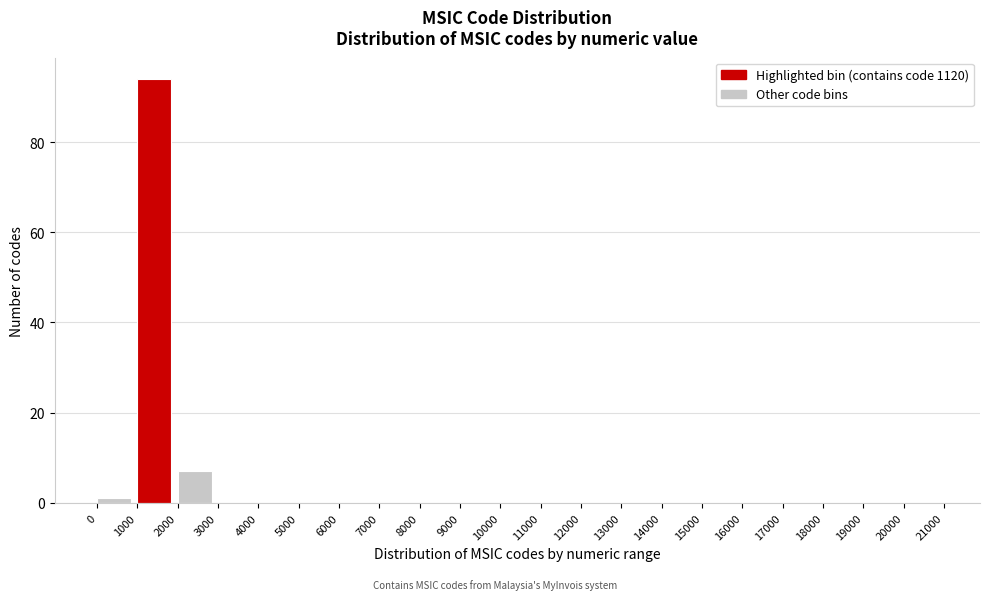

Reading left to right, transcribe this chart: for each bar, give the range it covers on the x-axis and its height. The values are not printed on the chart, so give them approximately, as read against the axis.

0 to 1000: under 2
1000 to 2000: 94
2000 to 3000: 8
3000 to 4000: 0
4000 to 5000: 0
5000 to 6000: 0
6000 to 7000: 0
7000 to 8000: 0
8000 to 9000: 0
9000 to 10000: 0
10000 to 11000: 0
11000 to 12000: 0
12000 to 13000: 0
13000 to 14000: 0
14000 to 15000: 0
15000 to 16000: 0
16000 to 17000: 0
17000 to 18000: 0
18000 to 19000: 0
19000 to 20000: 0
20000 to 21000: 0